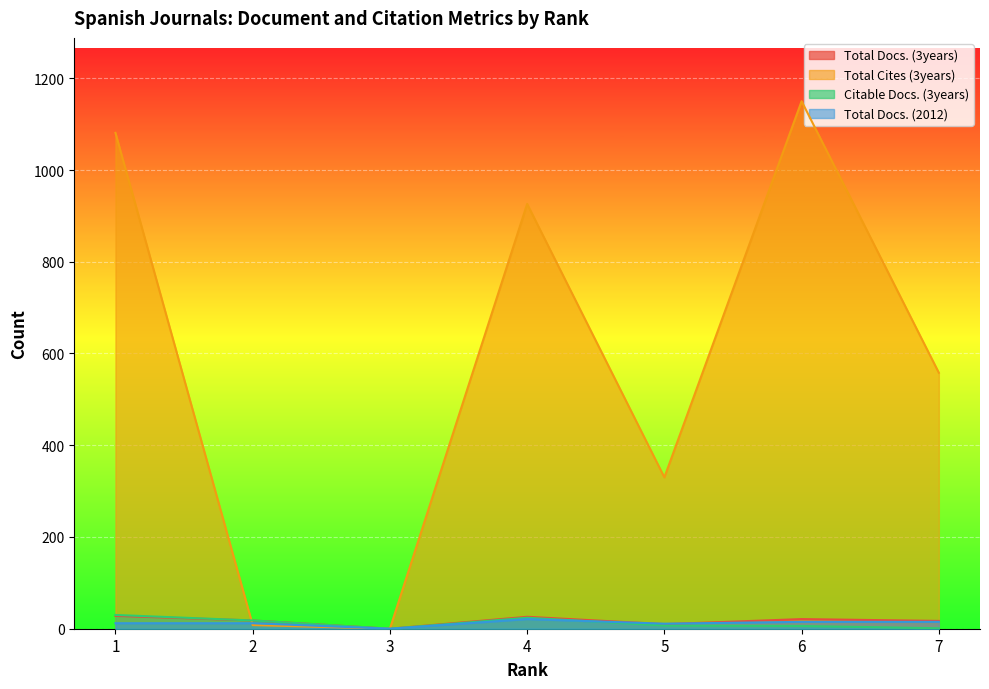

Reading left to right, extract all data points from this chart.

Total Docs. (3years): 28	18	0	26	10	21	17
Total Cites (3years): 1081	8	0	926	330	1150	558
Citable Docs. (3years): 30	18	0	24	7	6	1
Total Docs. (2012): 12	12	0	21	11	15	15